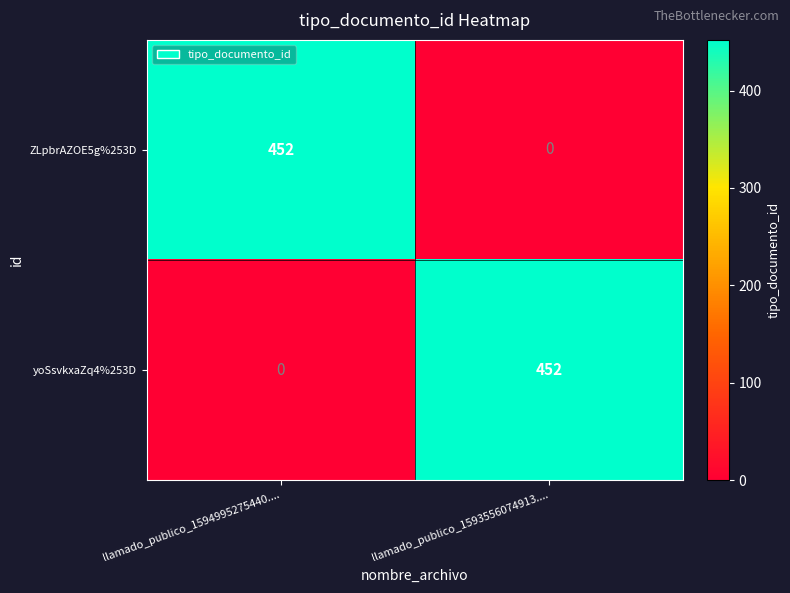

Reading right to left, list all the values displayed in this chart.

ZLpbrAZOE5g%253D: 0	452
yoSsvkxaZq4%253D: 452	0